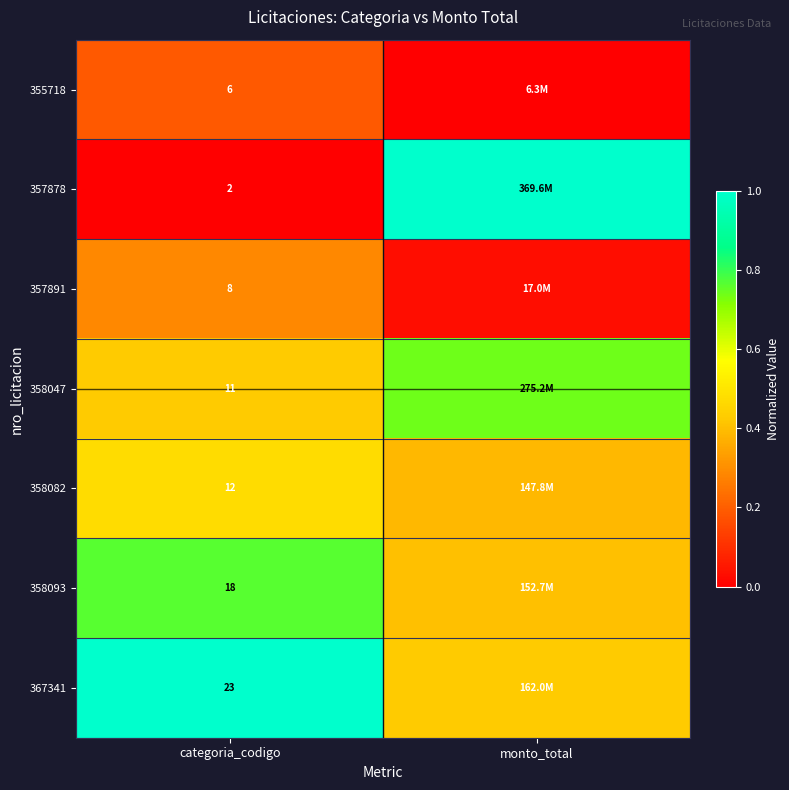

The 357891 series shows 0.1 at categoria_codigo. True or false?

False